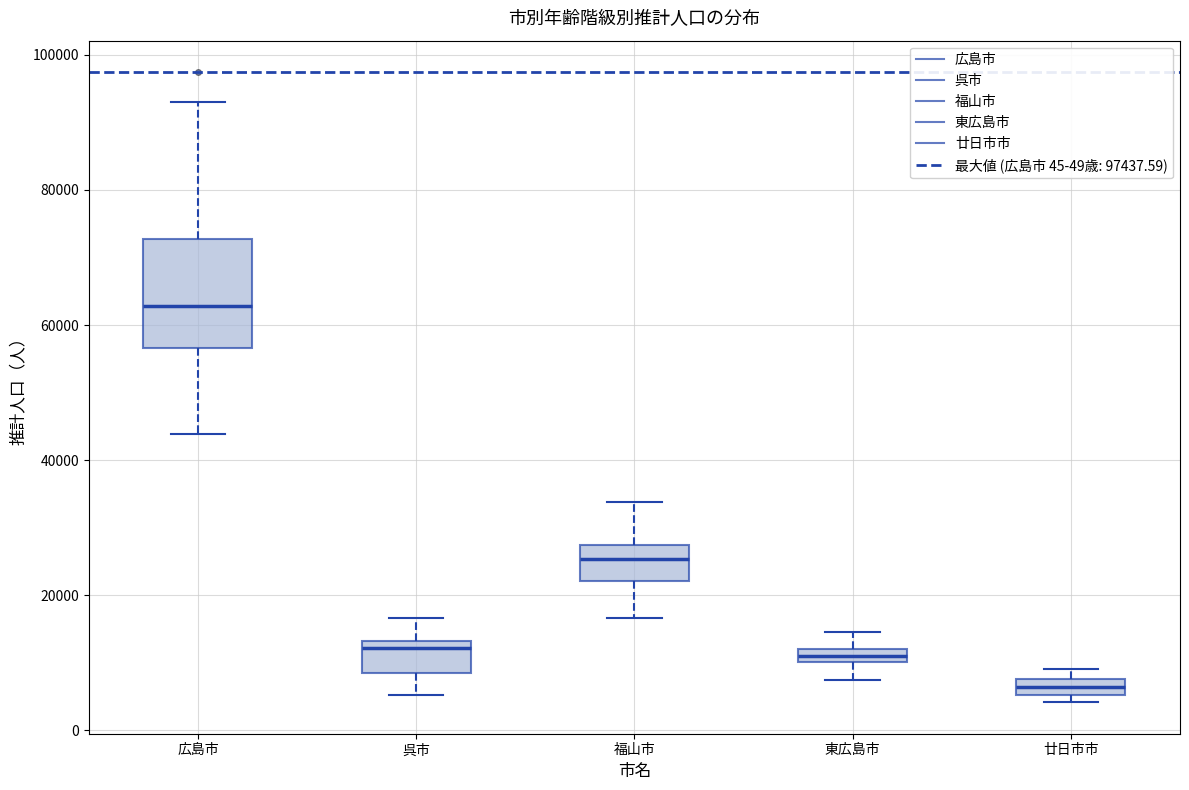

Where is the lower edge of the box for 廿日市市 on the y-axis? The values are not printed on the chart, so give them approximately, as read against the axis.

6000